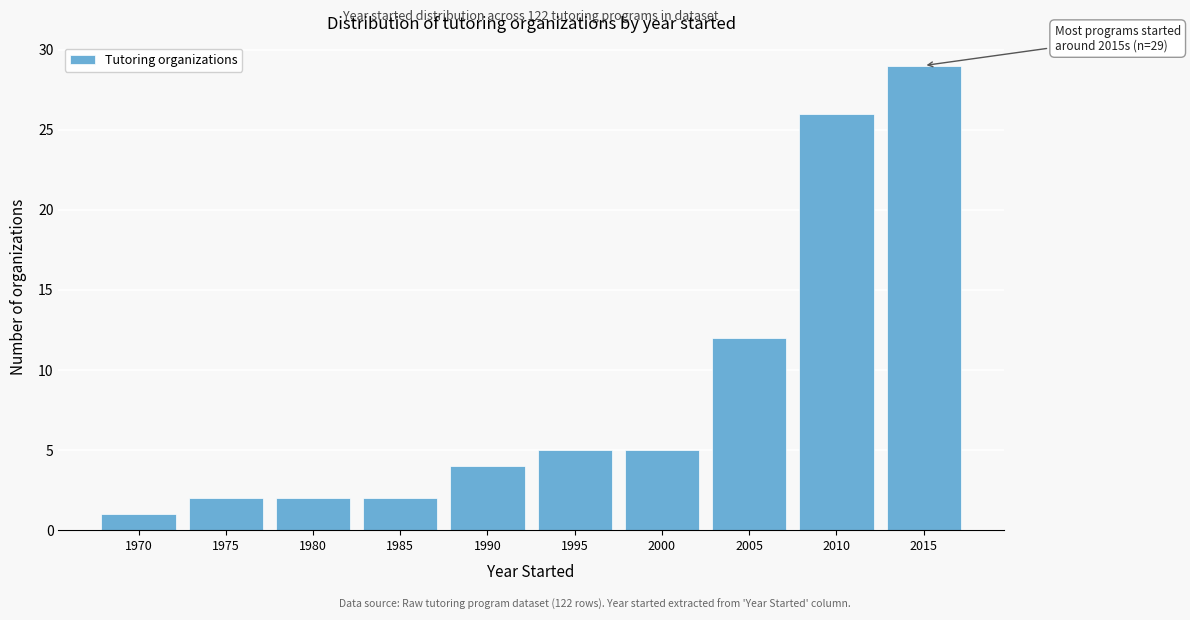

Reading left to right, transcribe all the data shown in this chart.

1970=1	1975=2	1980=2	1985=2	1990=4	1995=5	2000=5	2005=12	2010=26	2015=29